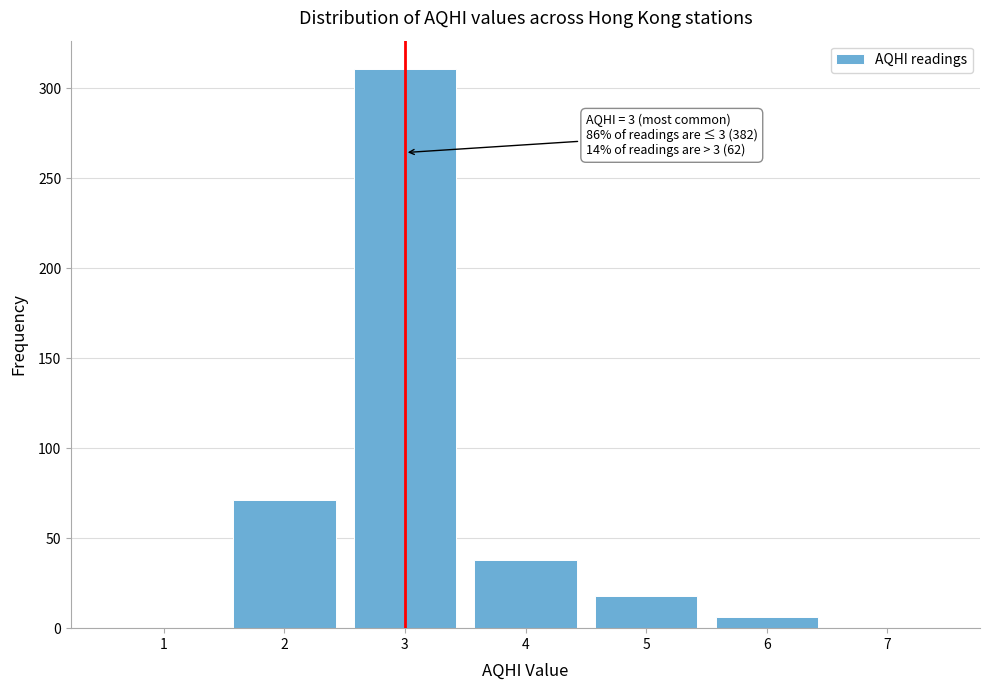

Over which range of the x-axis is the bar tallest?

2.5 to 3.5